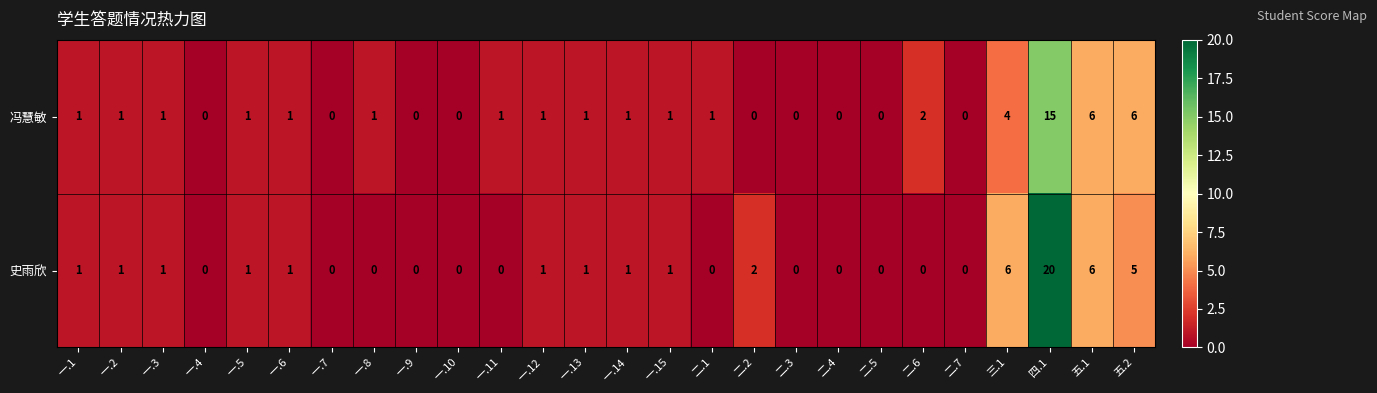

The value of 史雨欣 at 一.13 is 0. True or false?

False